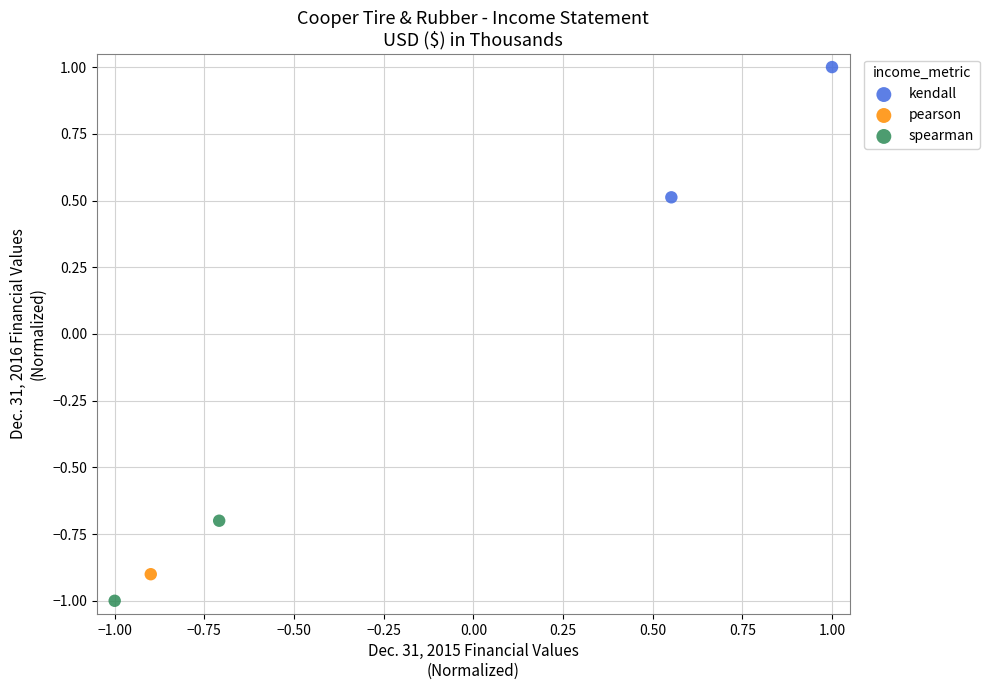

What are all the series names shown in the legend?

kendall, pearson, spearman